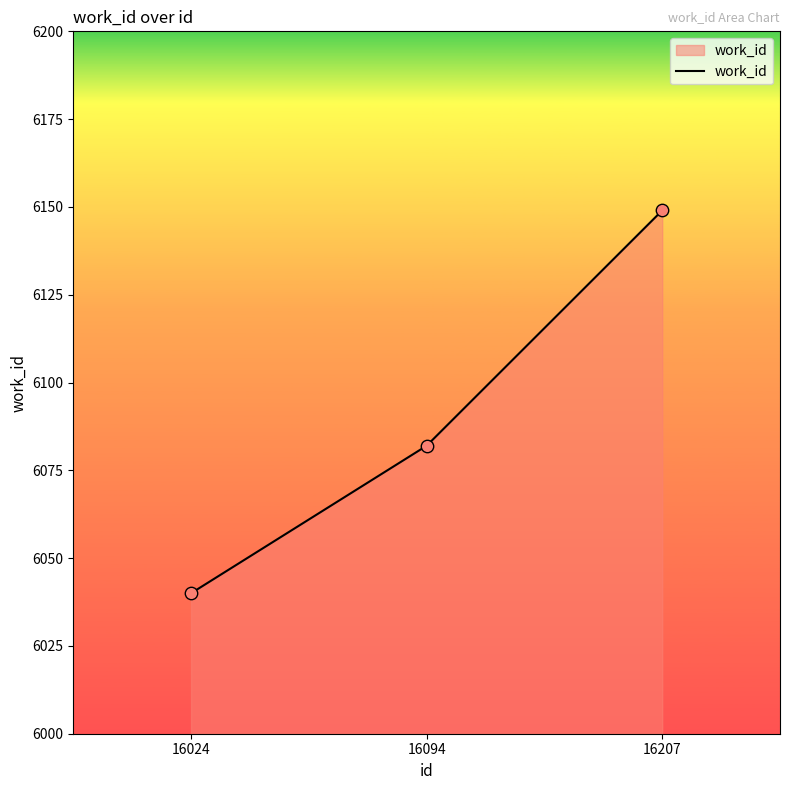

What is the ratio of the value at 16024 to the value at 16094?

1.0